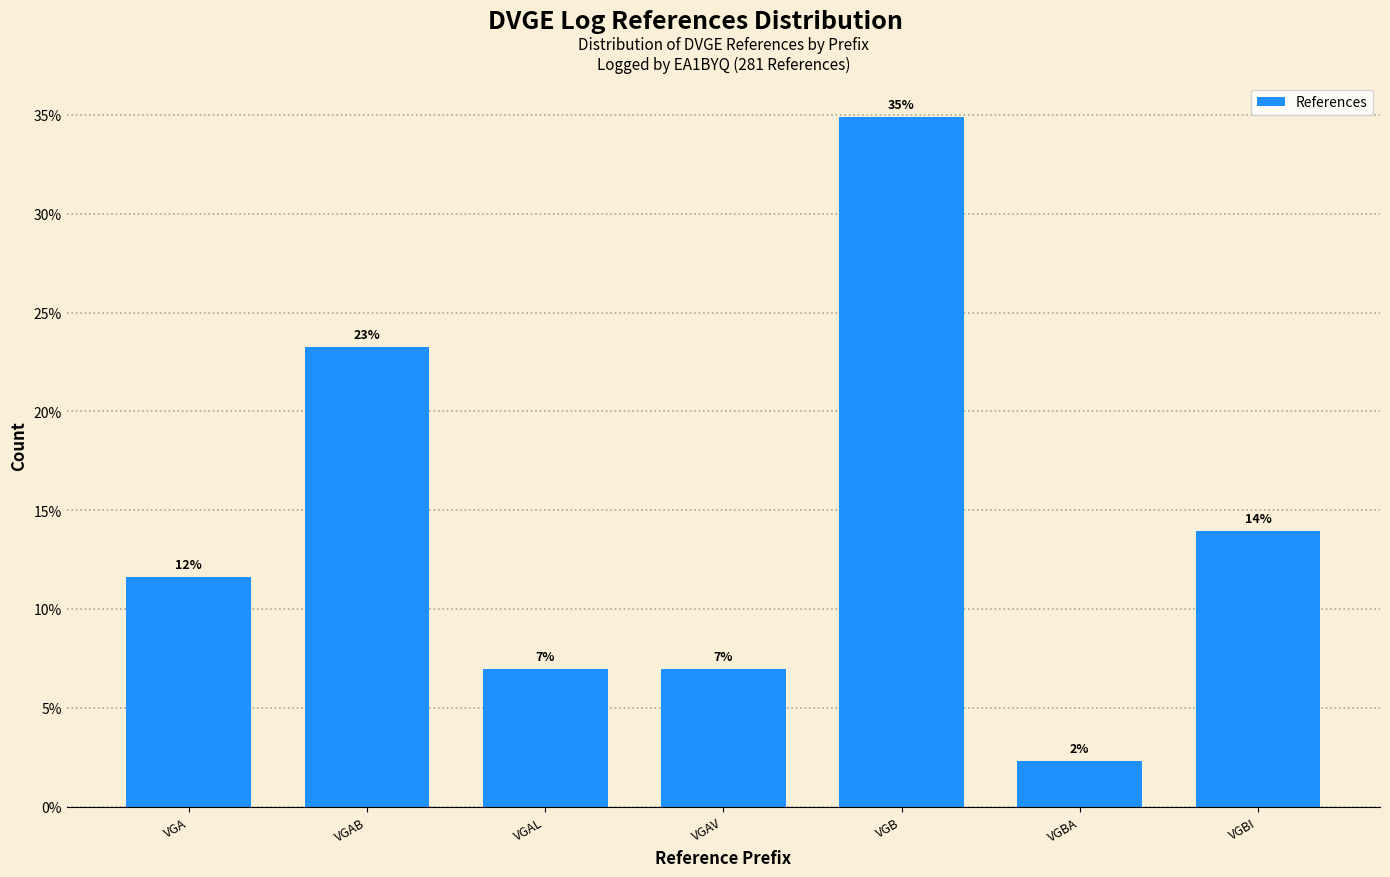

Where is the data nearest to the value 18?

VGBI